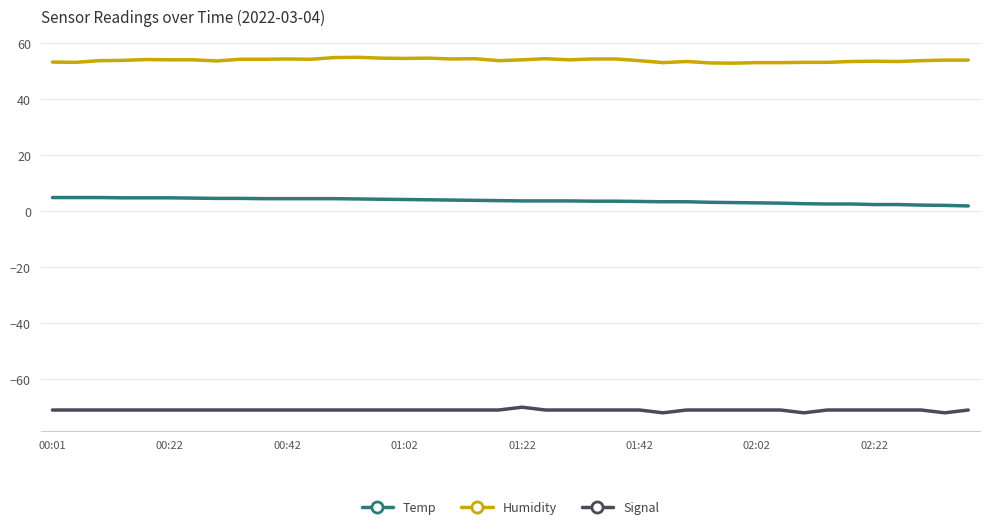

List the series in order of their overall mean, lowest first.

Signal, Temp, Humidity